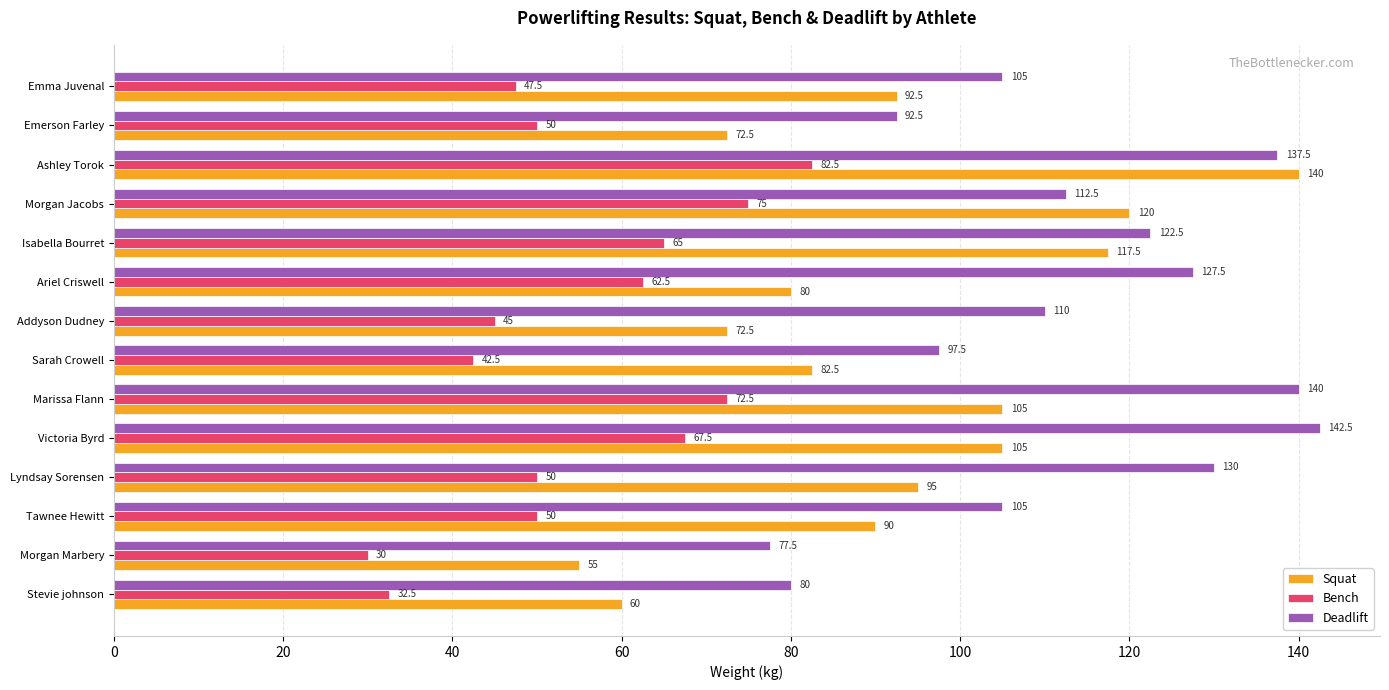

What is the greatest value displayed?

142.5